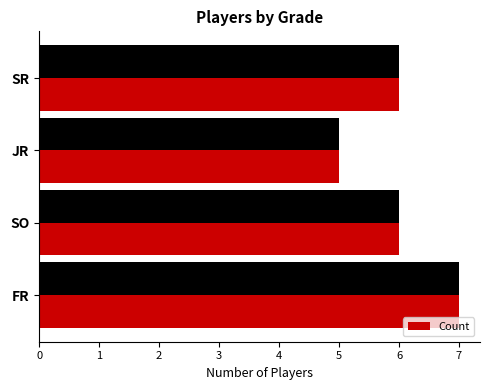

What is the difference between the maximum and minimum values?

2